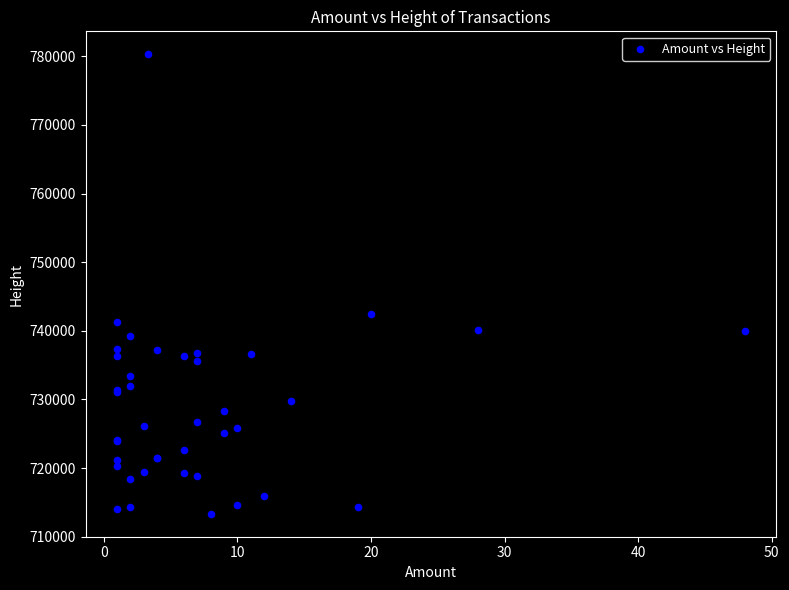

What Y value in the scatter plot is closest to 746813?

742474